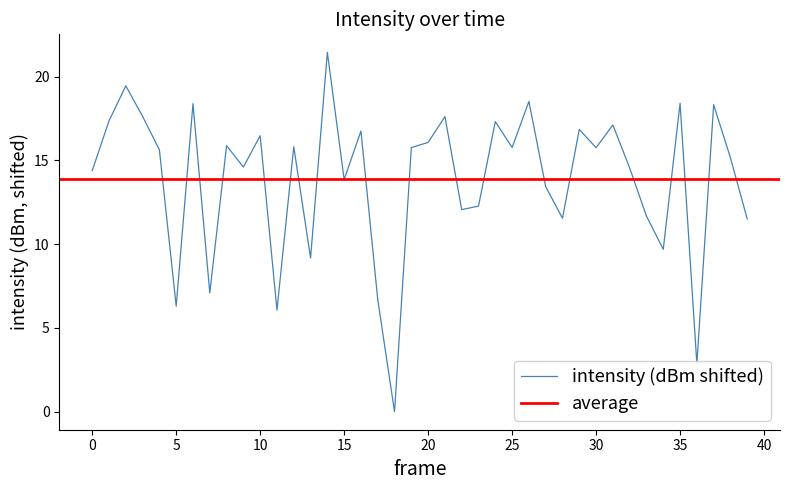

Is it true that intensity (dBm shifted) equals 15.8 at 30?

True